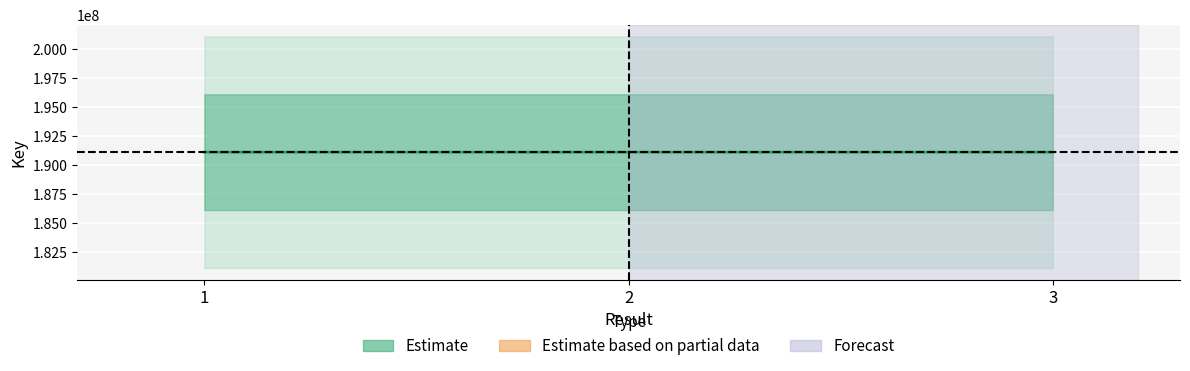

What is the ratio of the value at 3 to the value at 2?

1.0